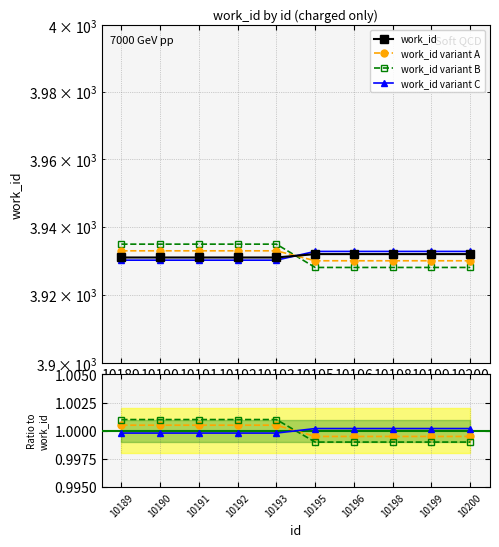

What is the difference between the maximum and minimum values?

2.9